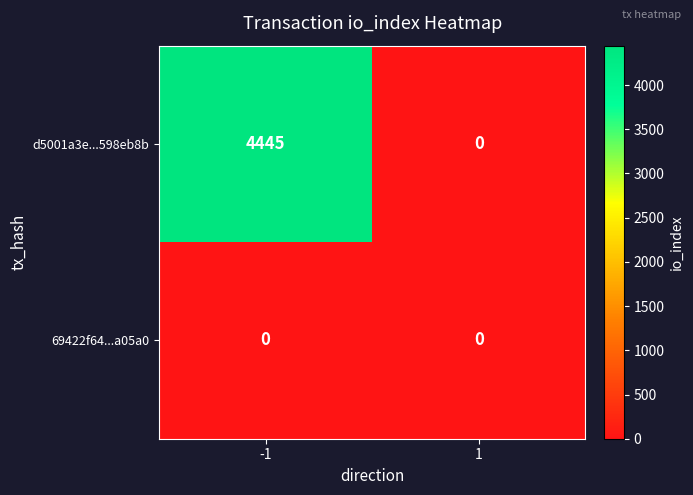

Count the number of data series in this chart.

2